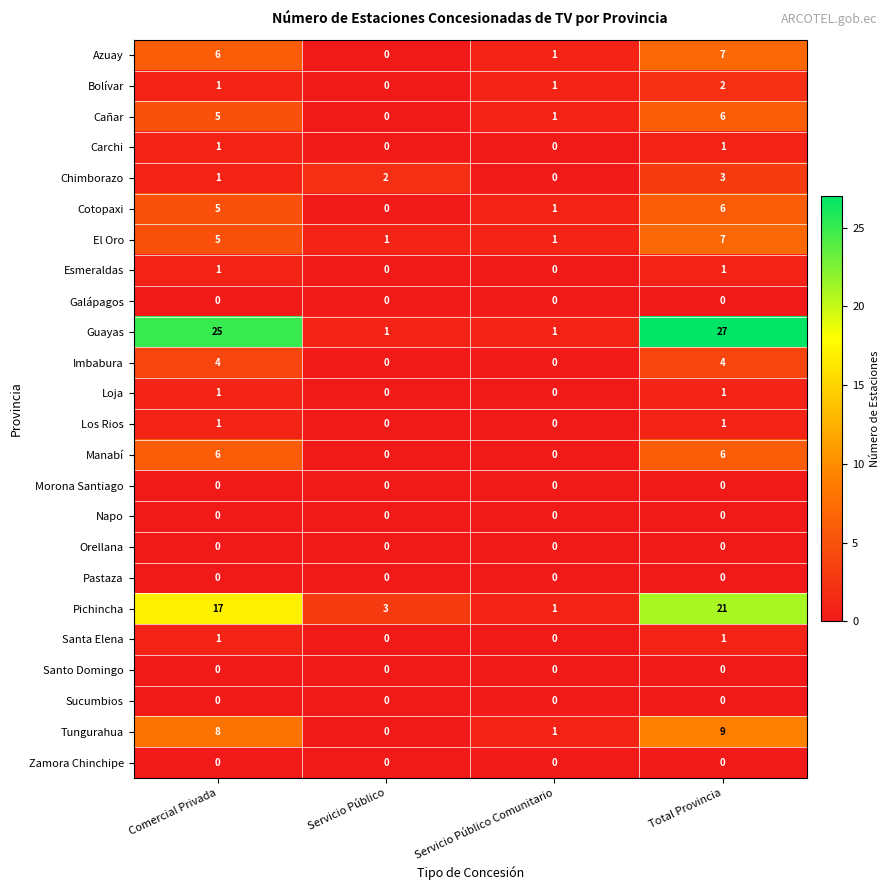

Which label corresponds to the largest value in the chart?

Total Provincia